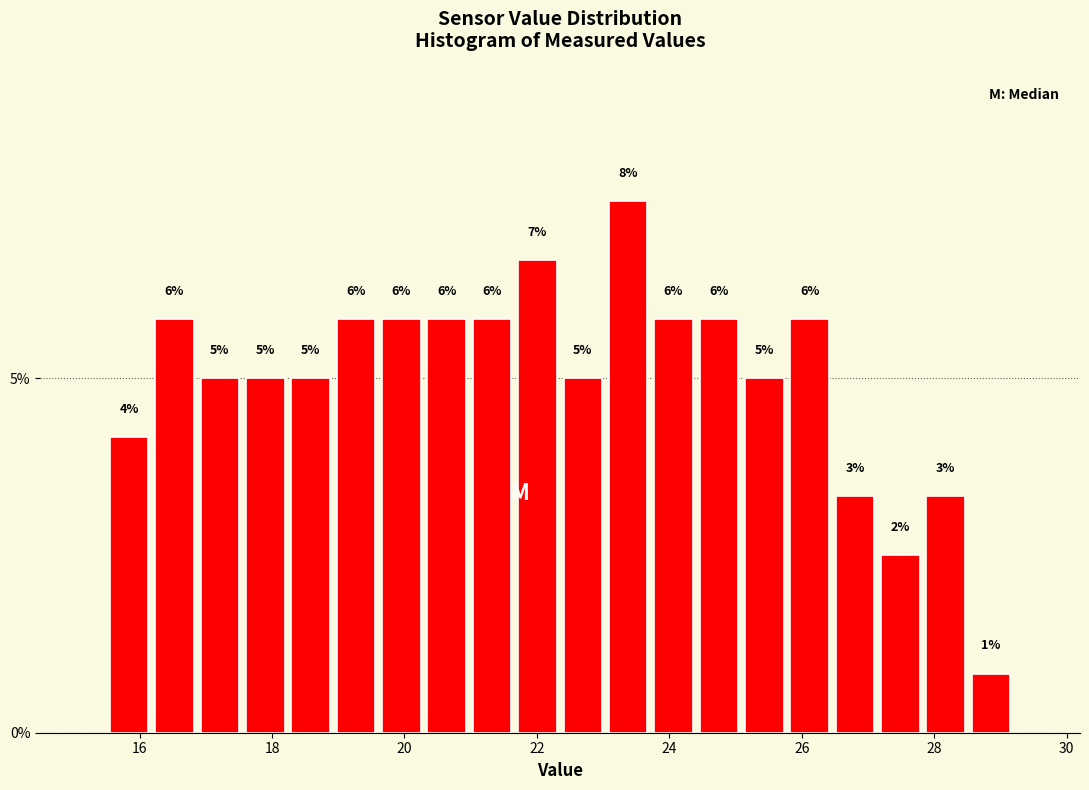

Around what value on the x-axis is the tallest bar? Give the approximate position of its centre, as read against the axis.

23.4